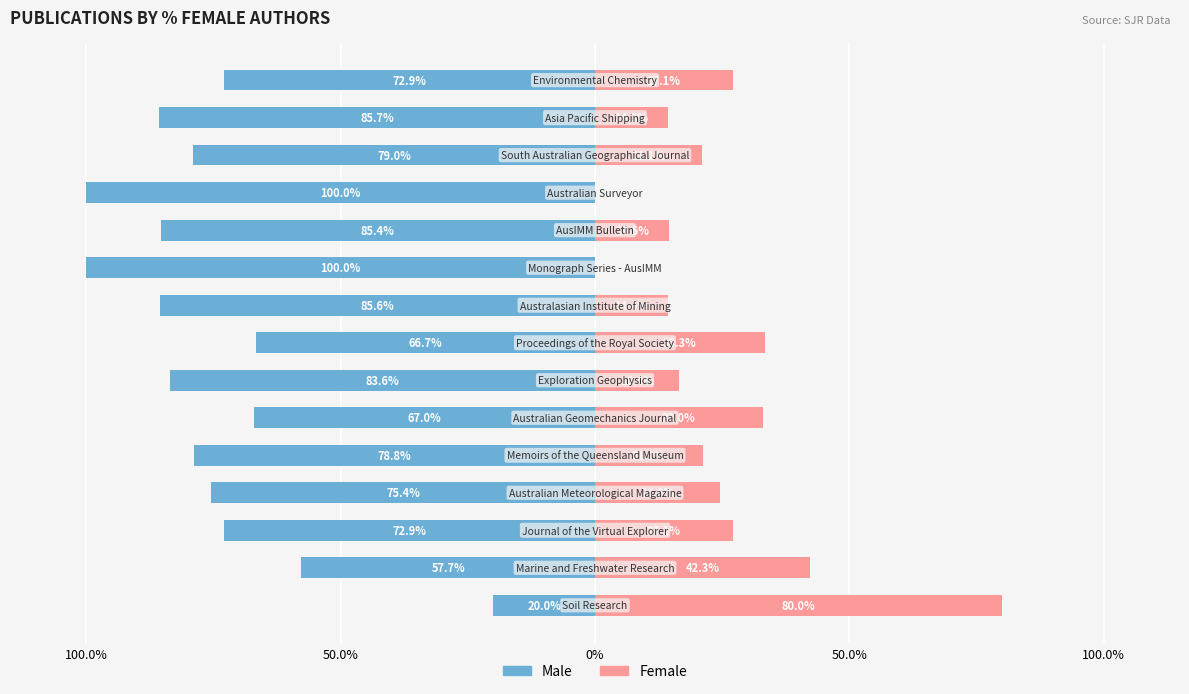

Between 50.0% and 7, which series saw the biggest shift?

Male